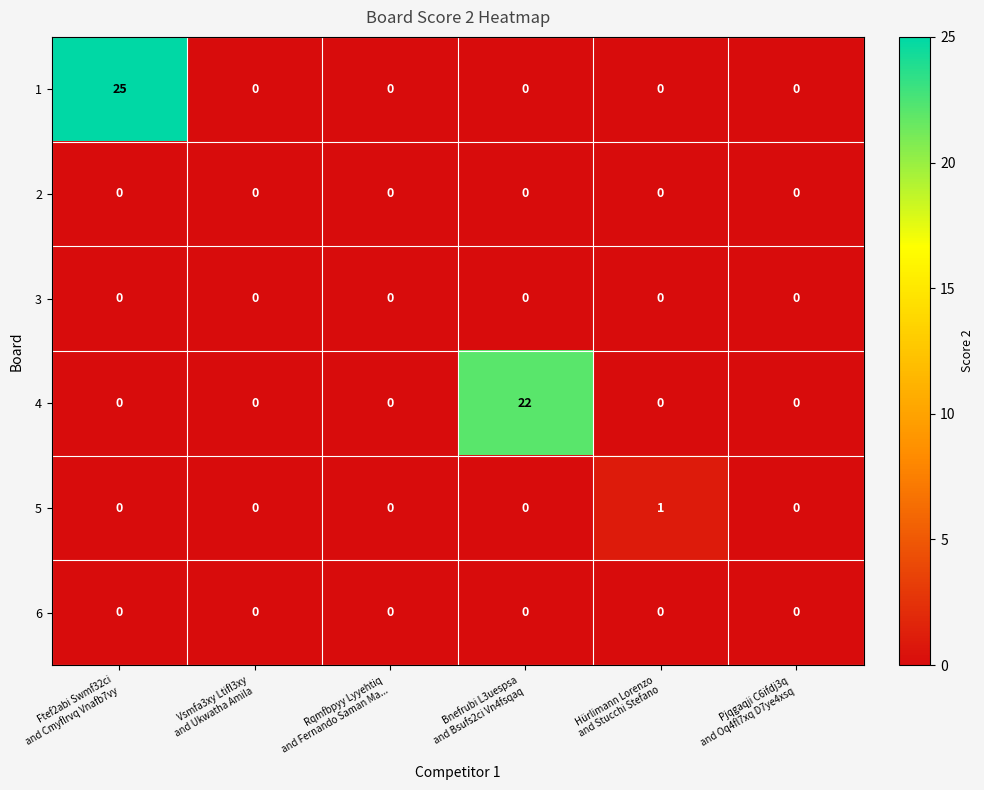

Count the number of data series in this chart.

6